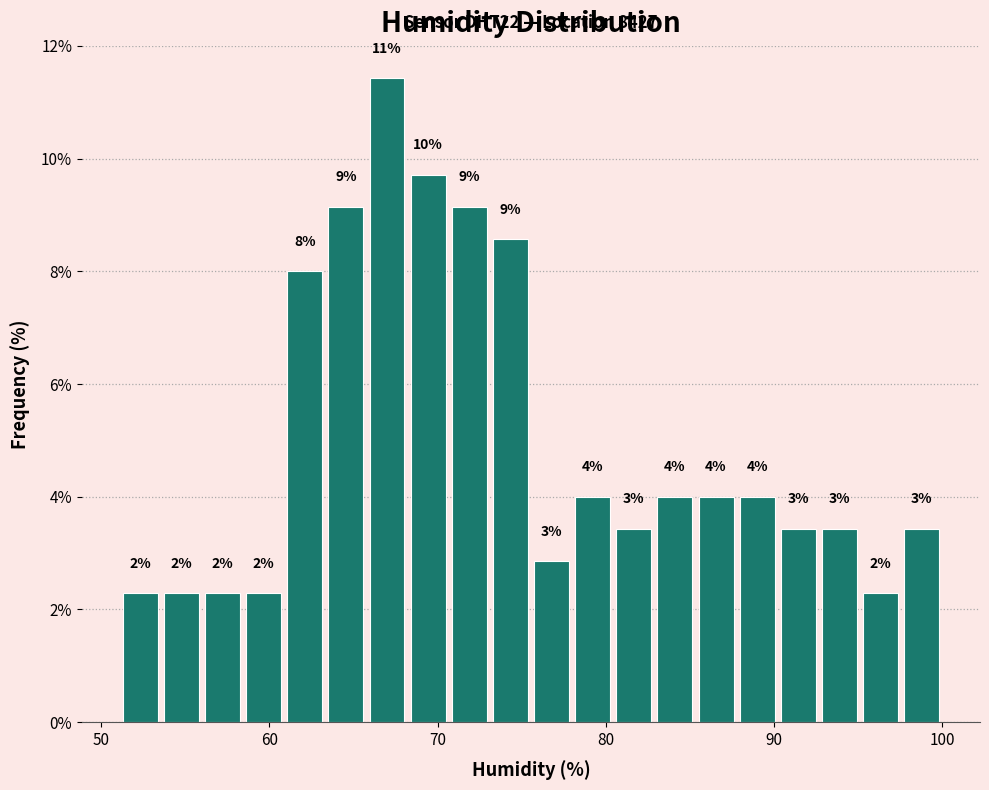

Around what value on the x-axis is the tallest bar? Give the approximate position of its centre, as read against the axis.

67